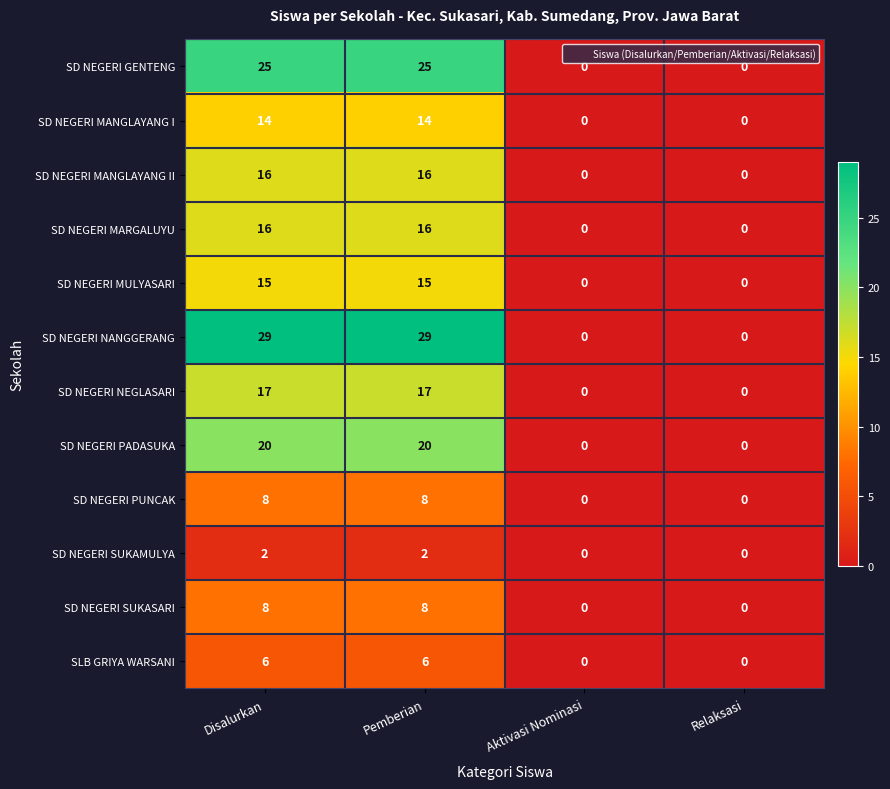

Count the SD NEGERI PADASUKA values in the range 0 to 20.

4